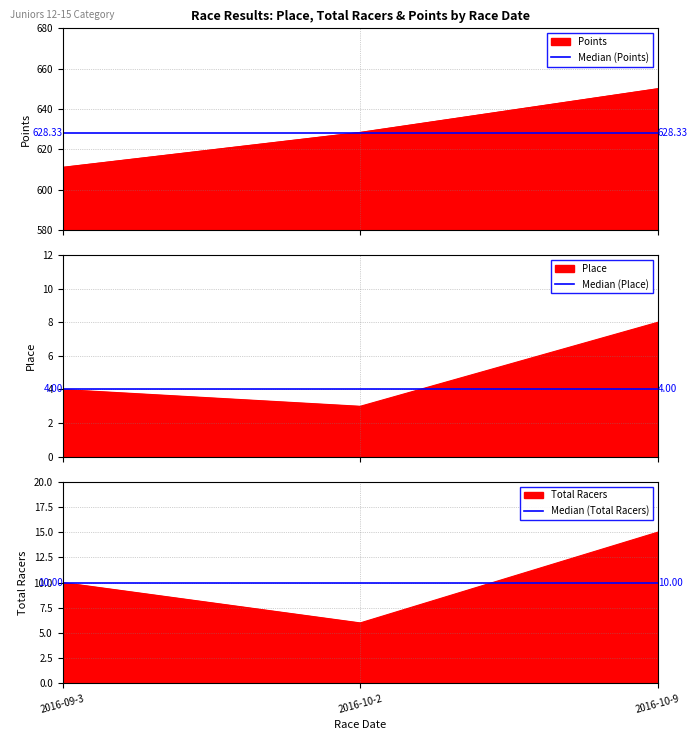

Which series has the widest spread of values?

Median (Points)